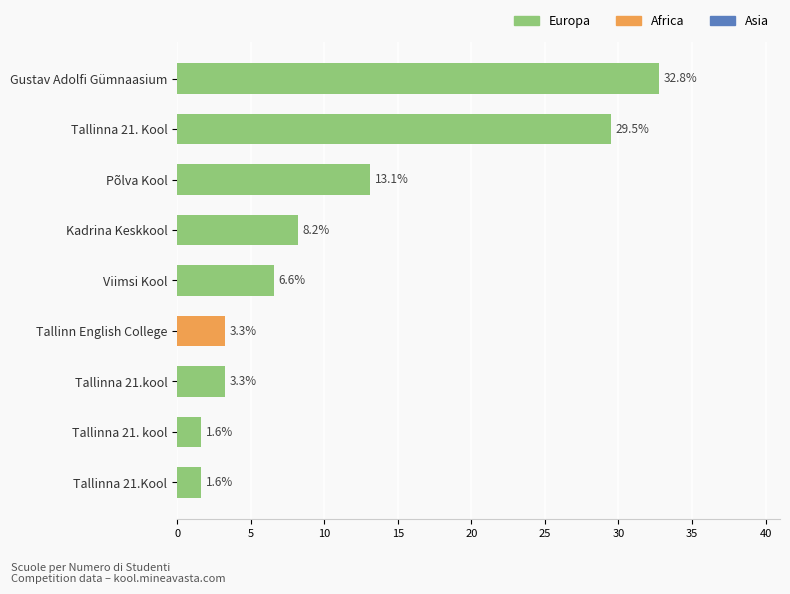

What is the smallest value displayed?

1.6